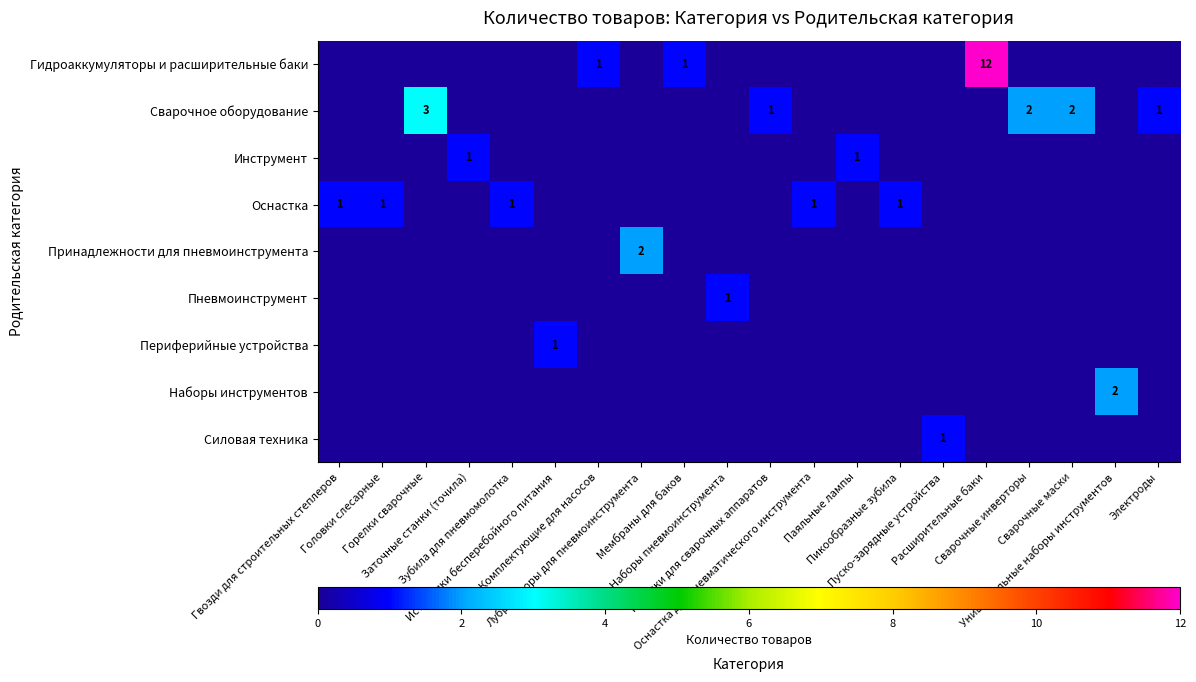

True or false: row_0 has a value of 0 at Пуско-зарядные устройства.

True